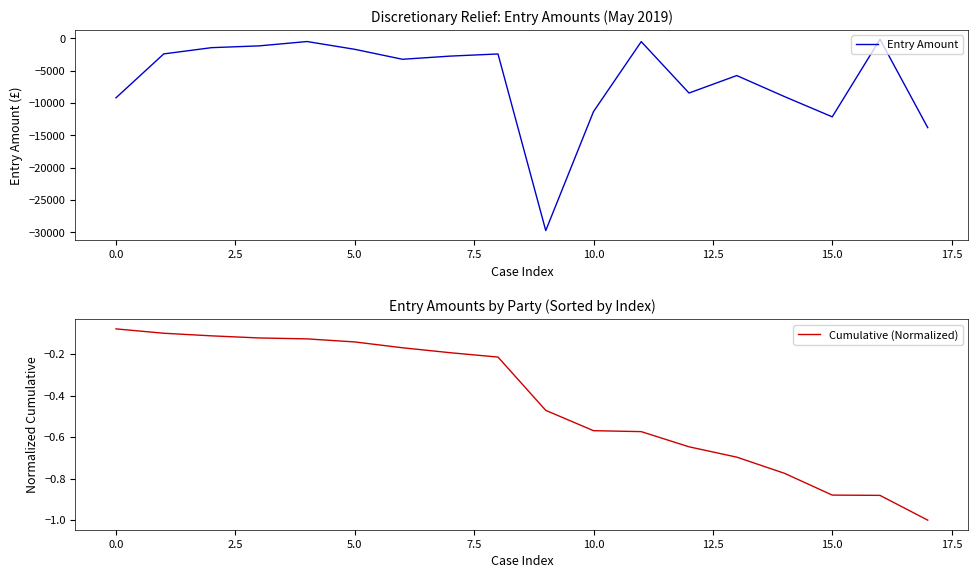

What is the lowest value of the Entry Amount series?

-29736.0